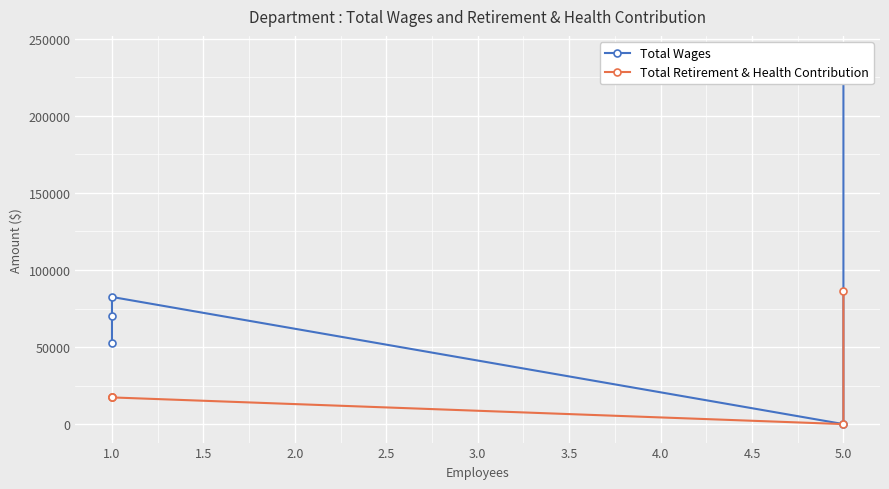

How many lines are shown in the chart?

2